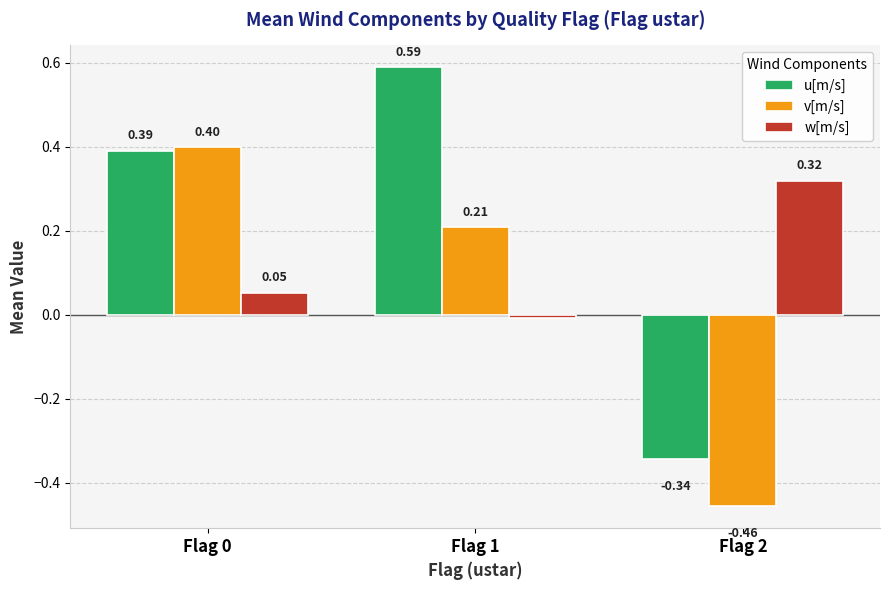

Which series has the largest range (max minus min)?

u[m/s]